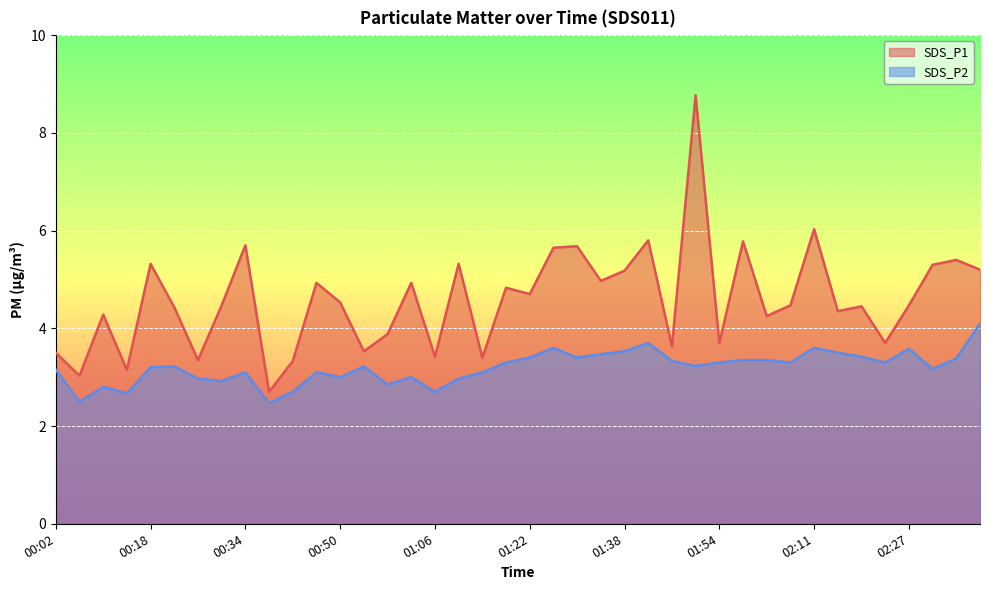

What is the average value of the SDS_P1 series?

4.6